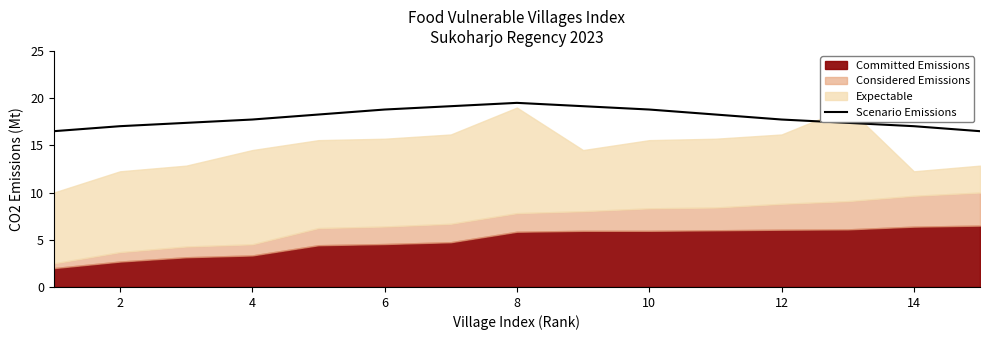

Is it true that Scenario Emissions equals 10.8 at 12?

False